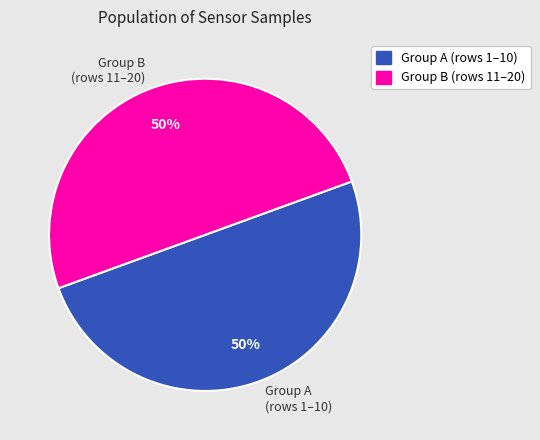

To the nearest percent, what portion does Group A (rows 1–10) represent?

50%